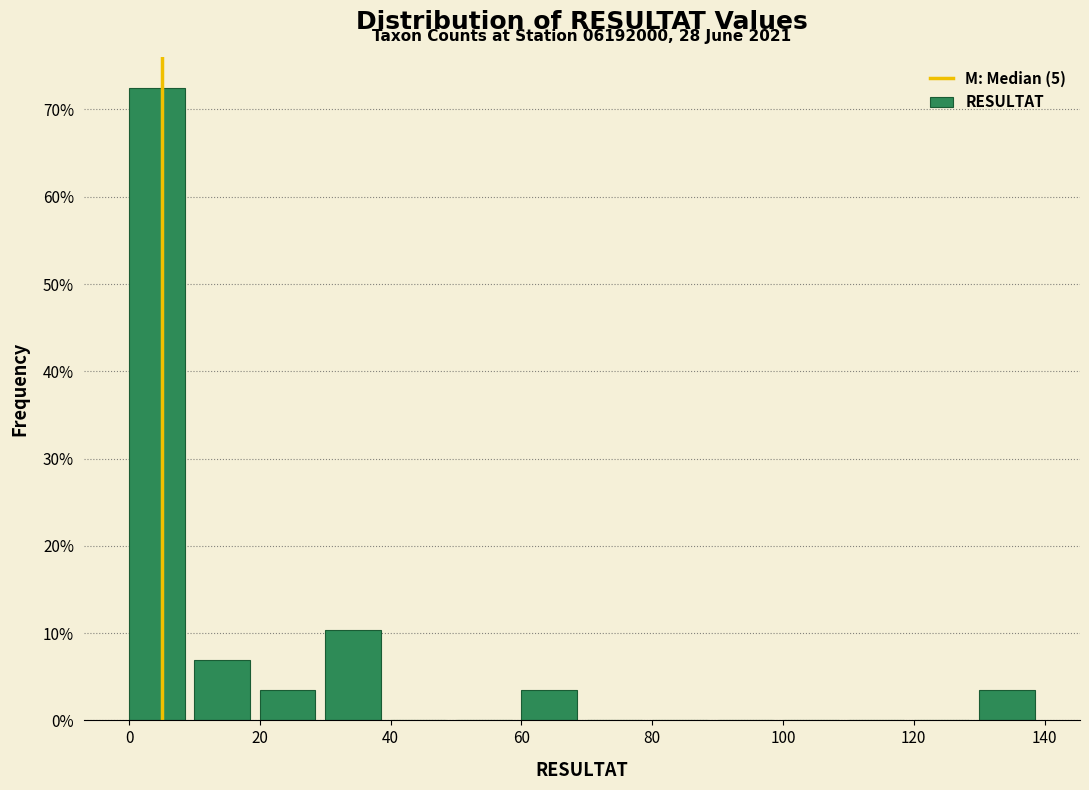

Which range on the x-axis has the tallest bar?

0 to 10